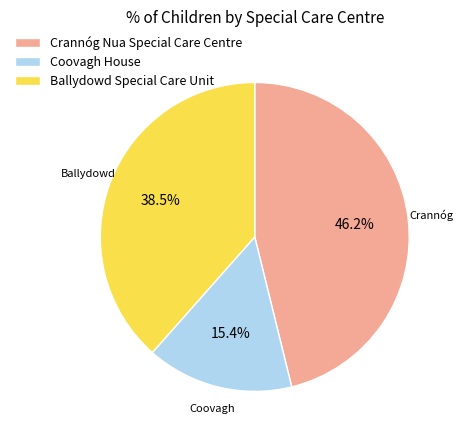

Does any single category account for the majority?

No